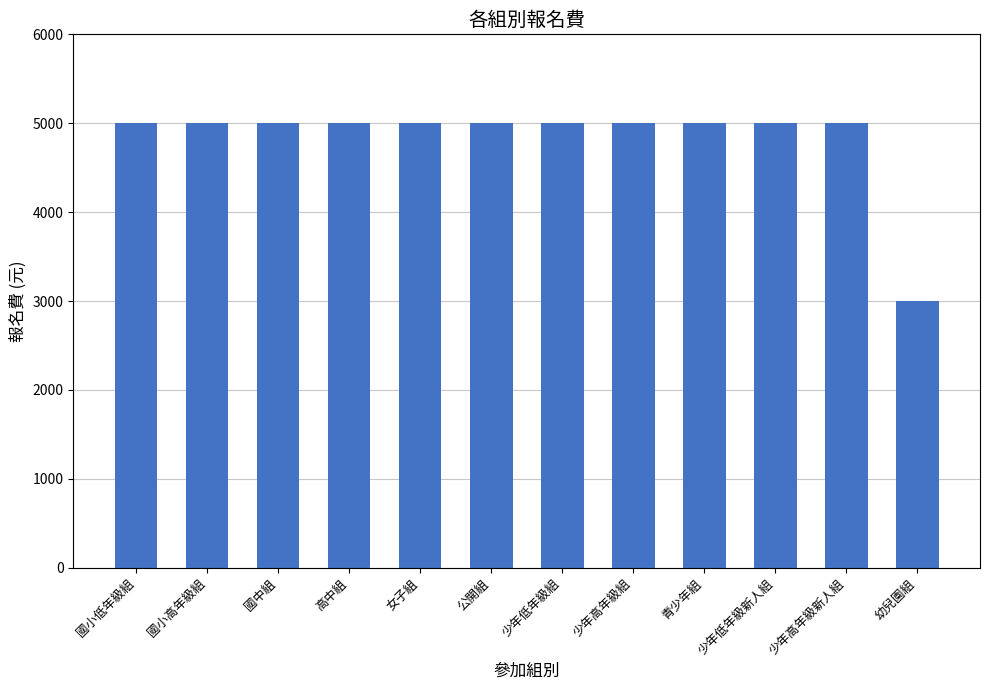

Reading left to right, list all the values displayed in this chart.

5000	5000	5000	5000	5000	5000	5000	5000	5000	5000	5000	3000